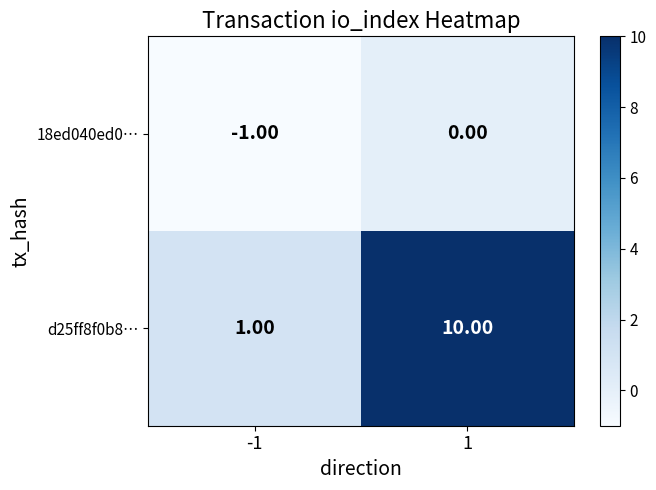

Rank the series at -1 from highest to lowest value.

d25ff8f0b8…, 18ed040ed0…